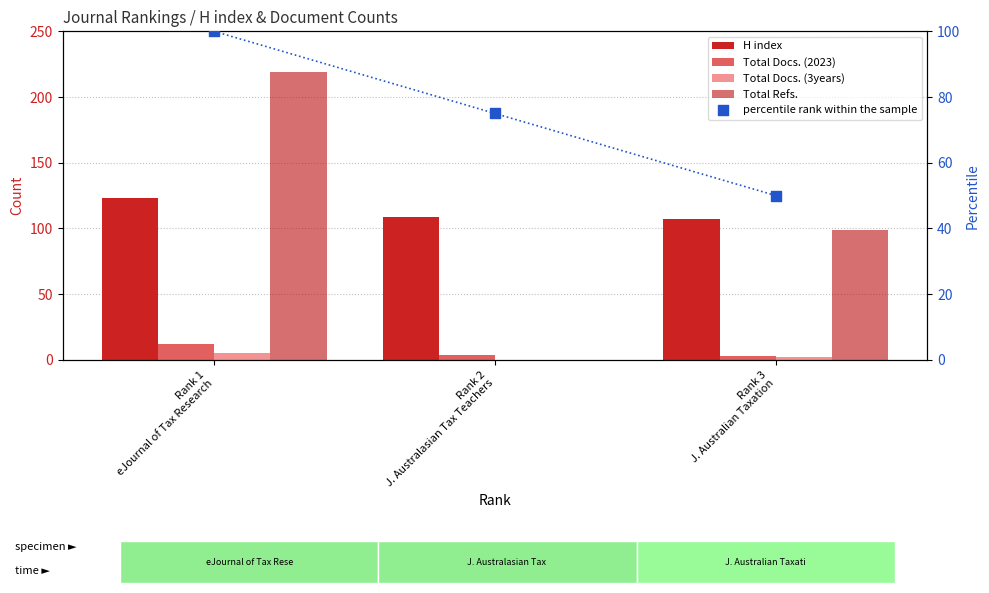

Which series has the largest Y range (max minus min)?

Total Refs.